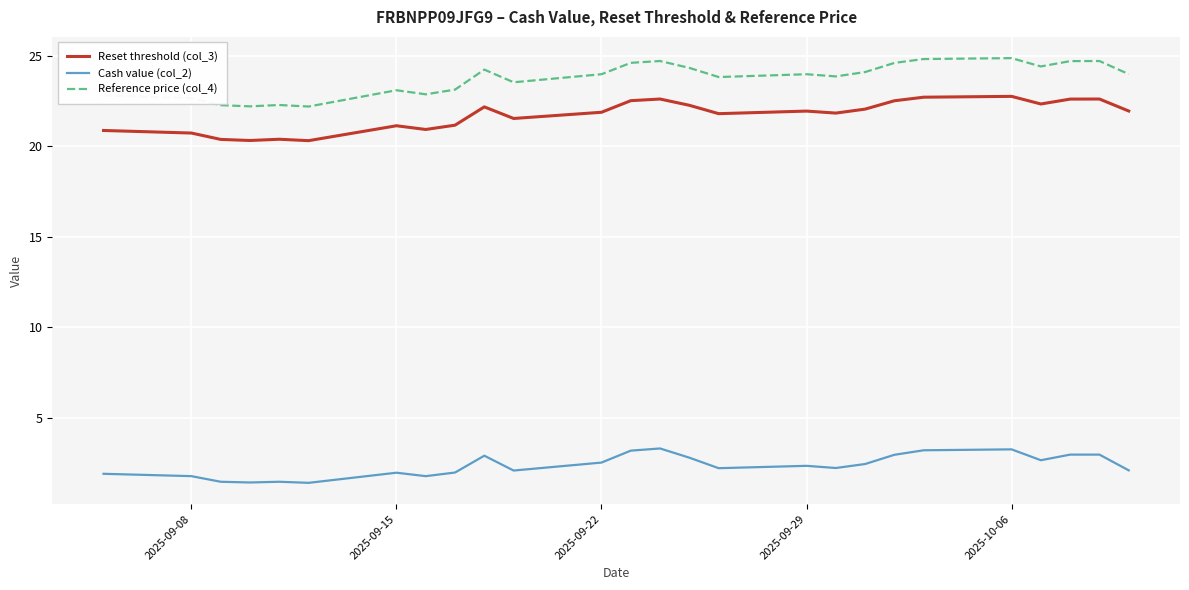

True or false: Reference price (col_4) and Reset threshold (col_3) cross at least once.

False